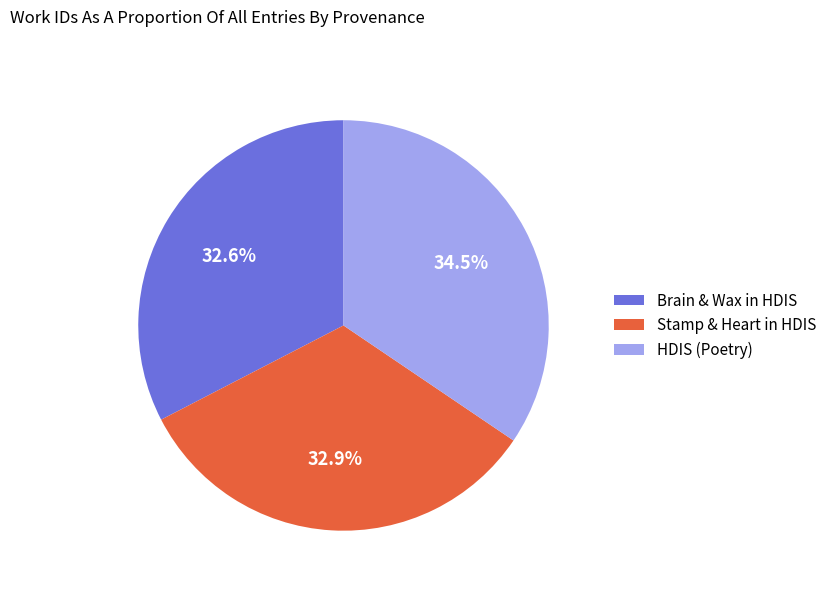

Is there a majority slice in this chart?

No